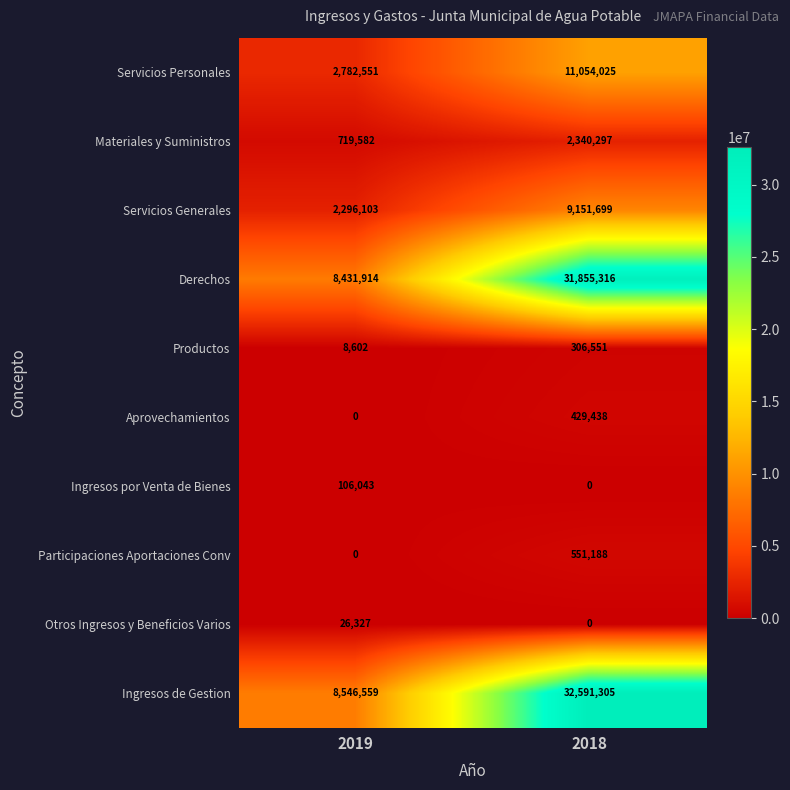

Reading right to left, transcribe all the data shown in this chart.

Servicios Personales: 11054025	2782551
Materiales y Suministros: 2340297	719582
Servicios Generales: 9151699	2296103
Derechos: 31855316	8431914
Productos: 306551	8602
Aprovechamientos: 429438	0
Ingresos por Venta de Bienes: 0	106043
Participaciones Aportaciones Conv: 551188	0
Otros Ingresos y Beneficios Varios: 0	26327
Ingresos de Gestion: 32591305	8546559